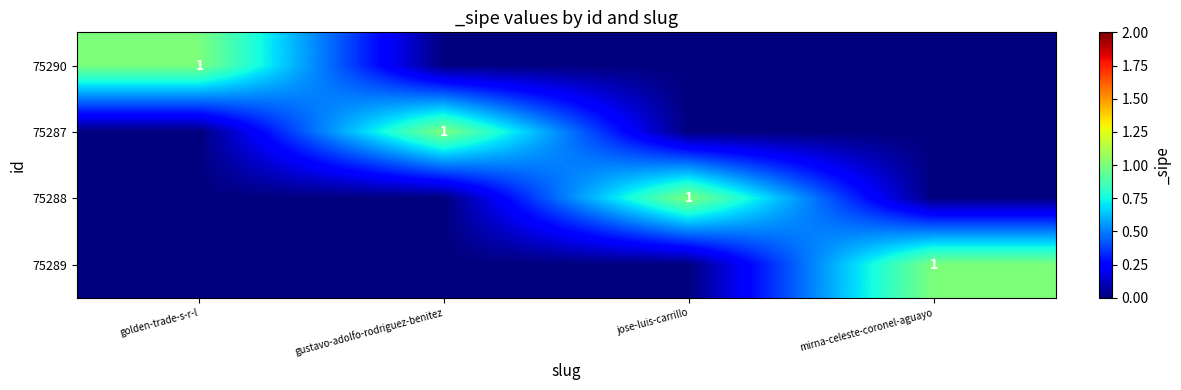

Between gustavo-adolfo-rodriguez-benitez and golden-trade-s-r-l, which is larger?

golden-trade-s-r-l